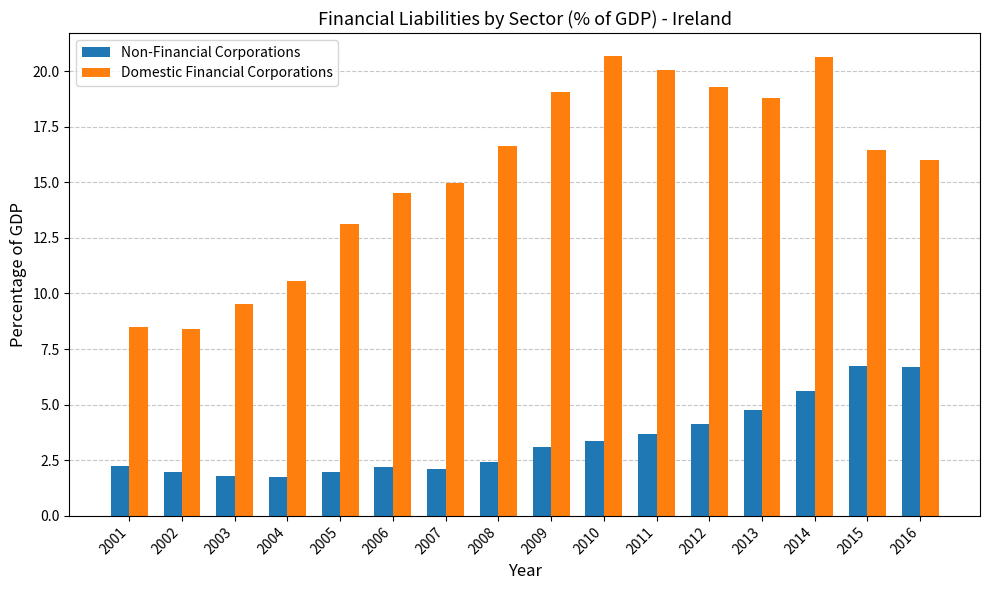

What is the difference between the Non-Financial Corporations values at 2005 and 2012?

2.1